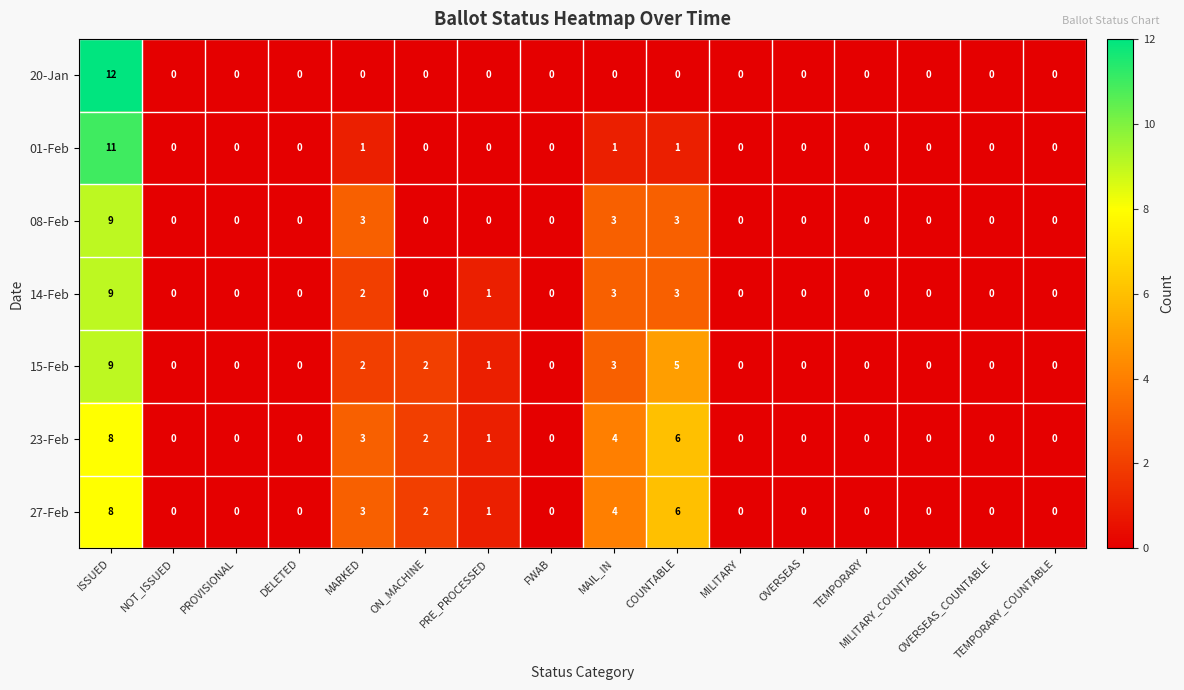

What is the maximum value for 27-Feb?

8